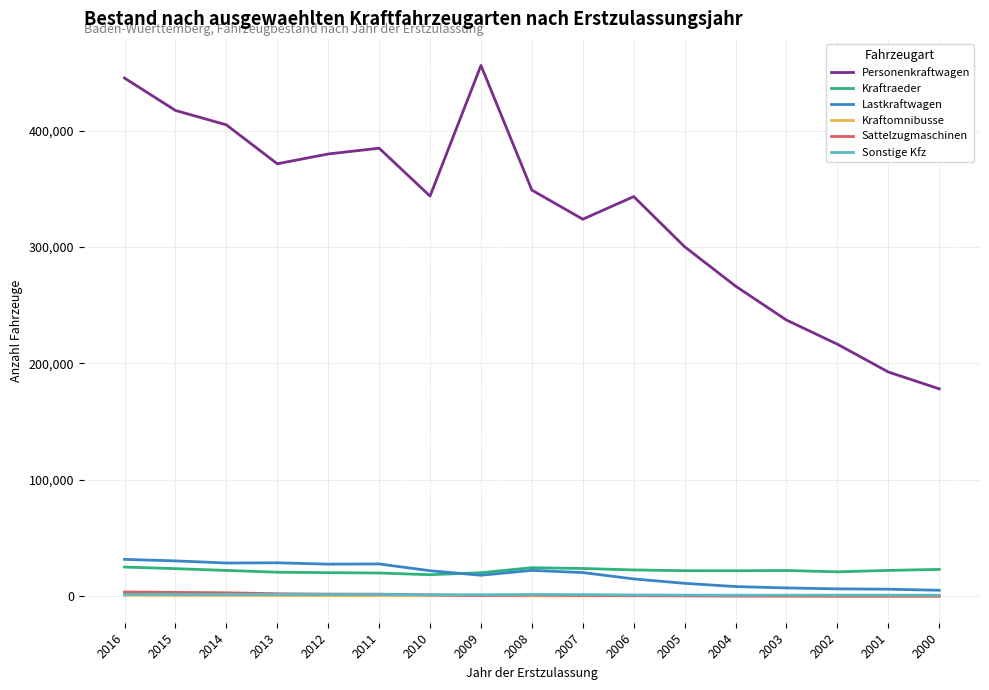

True or false: Sattelzugmaschinen and Kraftraeder intersect in this chart.

False